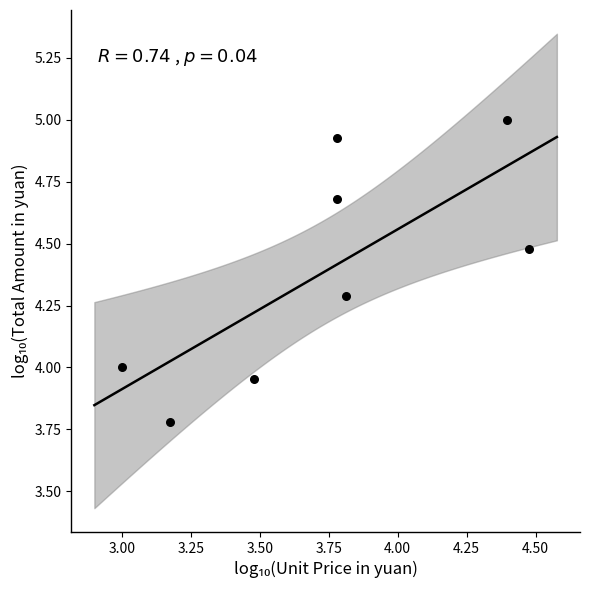

What is the range of X values (max minus min)?

1.5